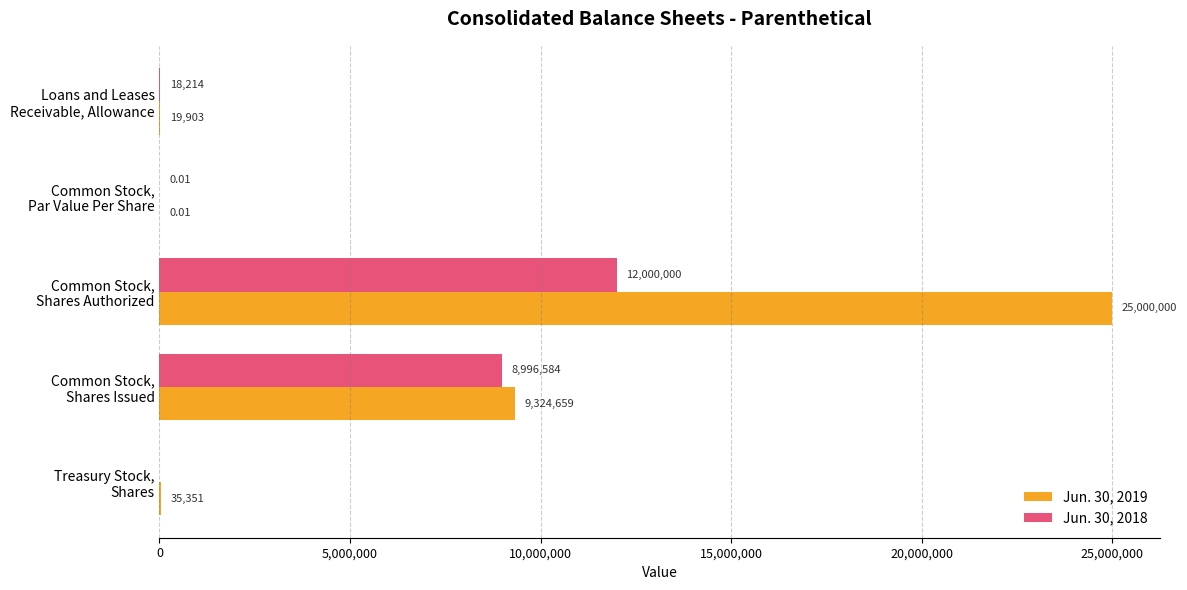

Which series has the largest total across all categories?

Jun. 30, 2019